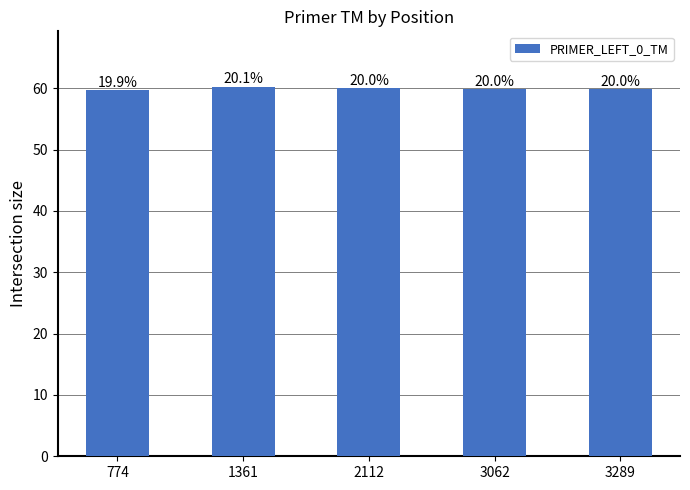

How many bars are there in total?

5